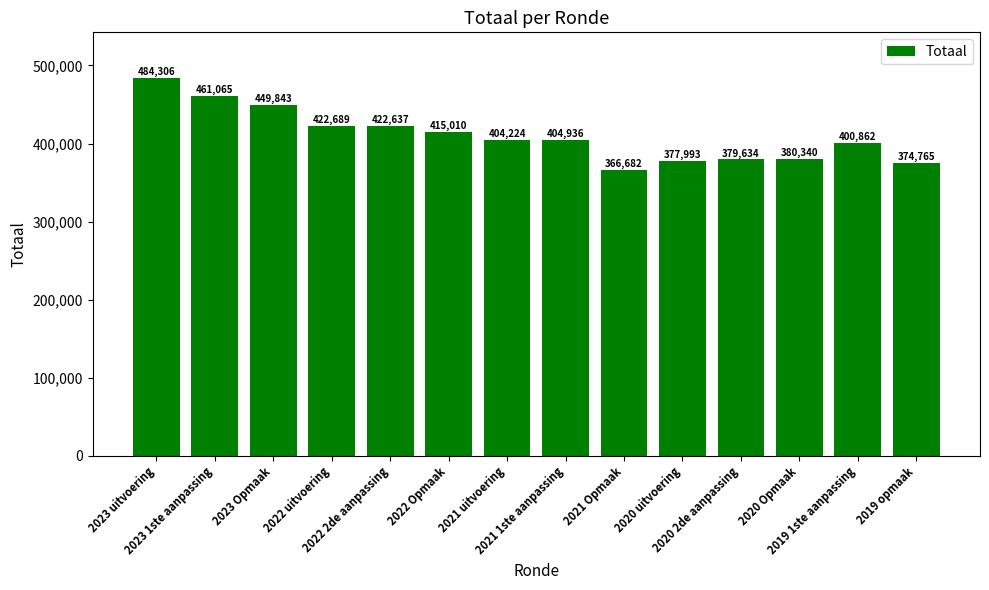

What is the change in value from 2022 2de aanpassing to 2020 uitvoering?

-44644